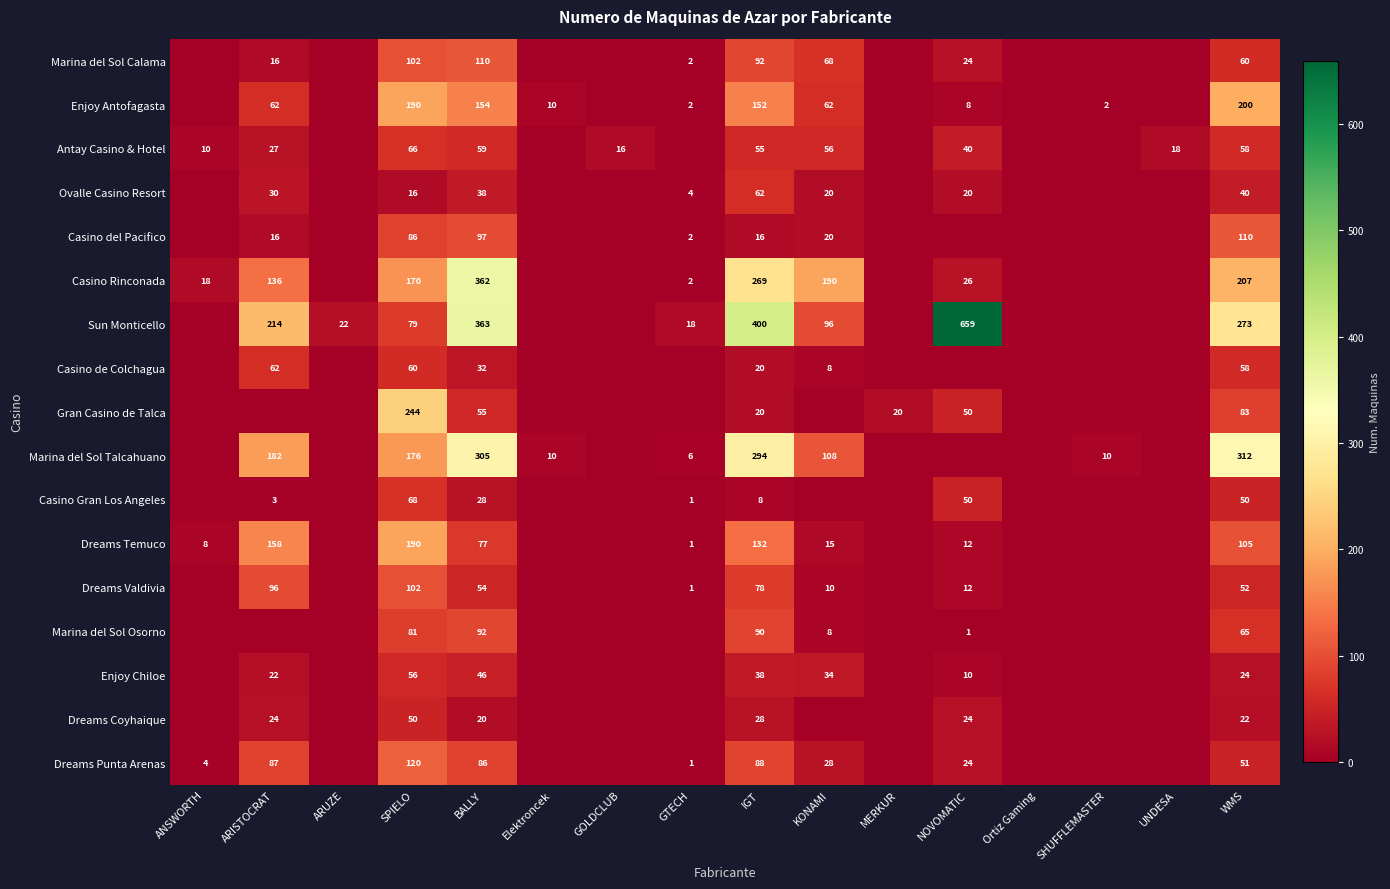

Is it true that Enjoy Antofagasta equals 2 at NOVOMATIC?

False